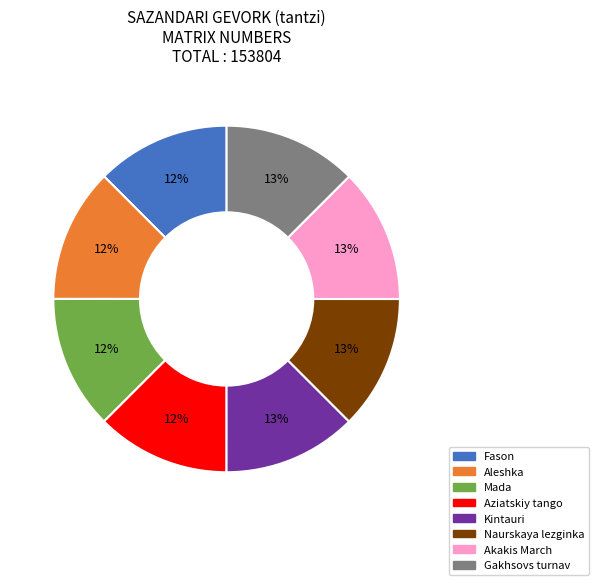

Does Kintauri account for over 50% of the chart?

No